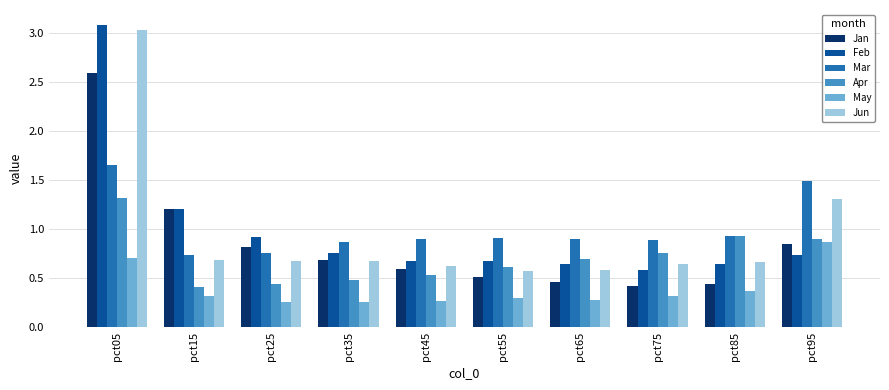

How many bars are there in each group?

6